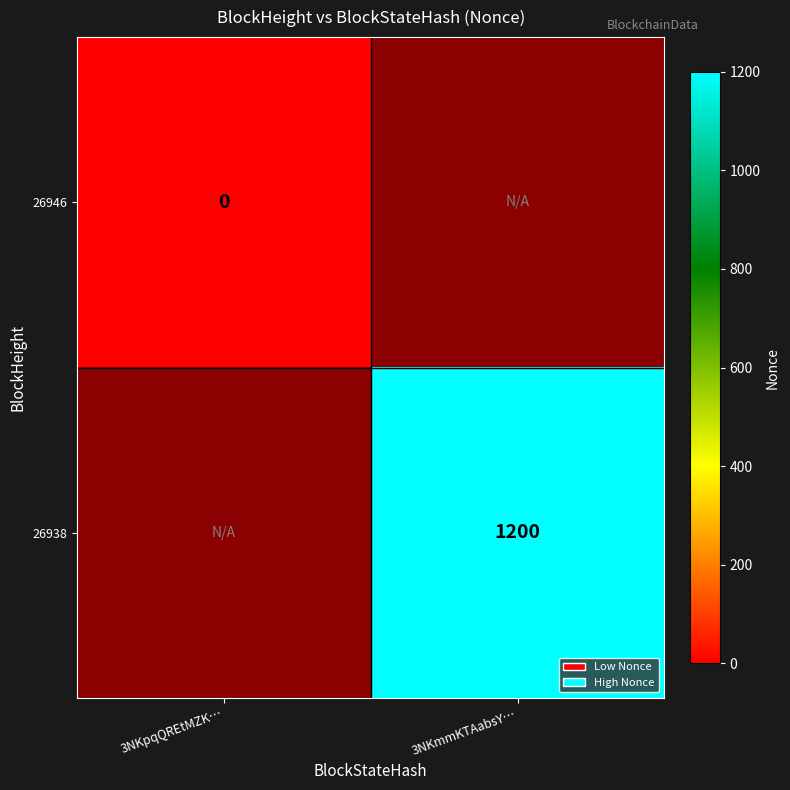

The 26938 series shows 668 at 3NKmmKTAabsY…. True or false?

False